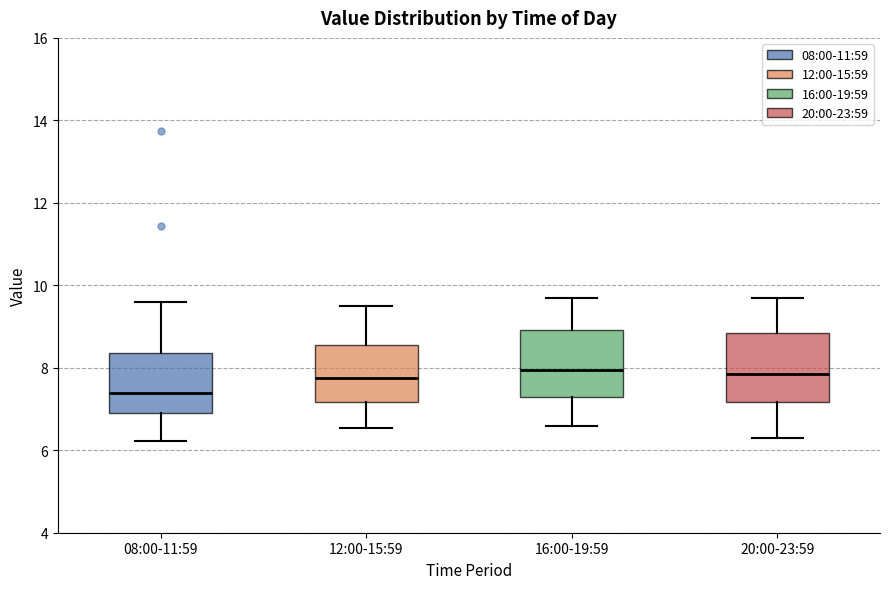

Reading left to right, transcribe this box plot: for each box, give where its median line is, the range the box spans, and where its two whiskers end, as read against the y-axis. The values are not printed on the chart, so give them approximately, as read against the axis.

08:00-11:59: median 7.4, box 7.0 to 8.4, whiskers 6.2 to 9.6
12:00-15:59: median 7.8, box 7.2 to 8.6, whiskers 6.6 to 9.6
16:00-19:59: median 8.0, box 7.4 to 9.0, whiskers 6.6 to 9.8
20:00-23:59: median 7.8, box 7.2 to 8.8, whiskers 6.4 to 9.8